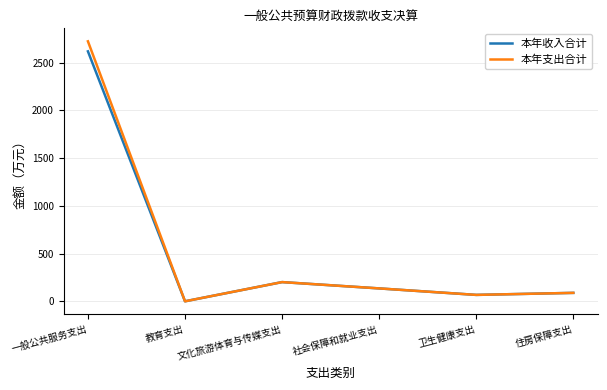

Where is 本年收入合计 nearest to the value 1308?

文化旅游体育与传媒支出